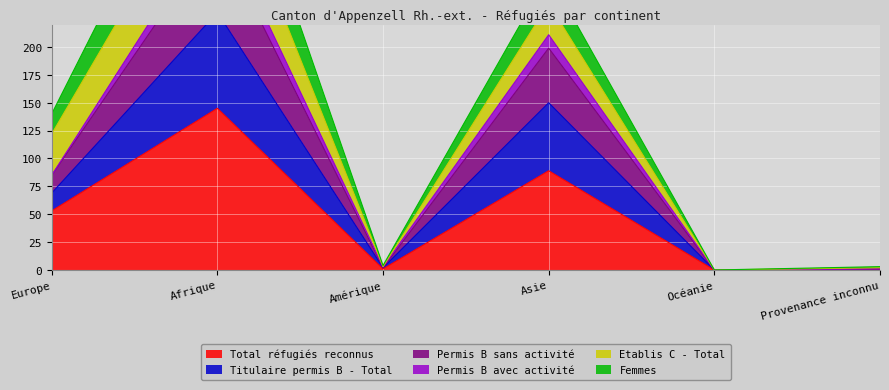

What is the difference between the maximum and minimum values in the Titulaire permis B - Total series?

317